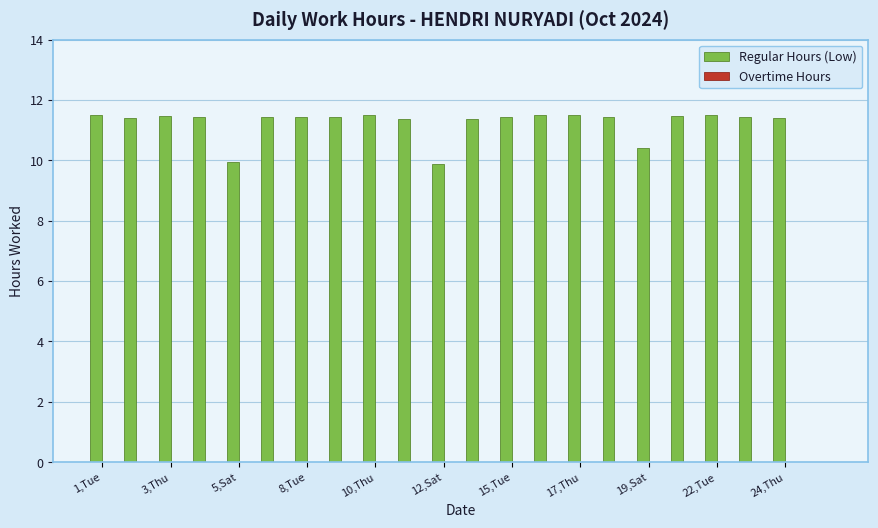

What is the greatest value displayed?

11.5